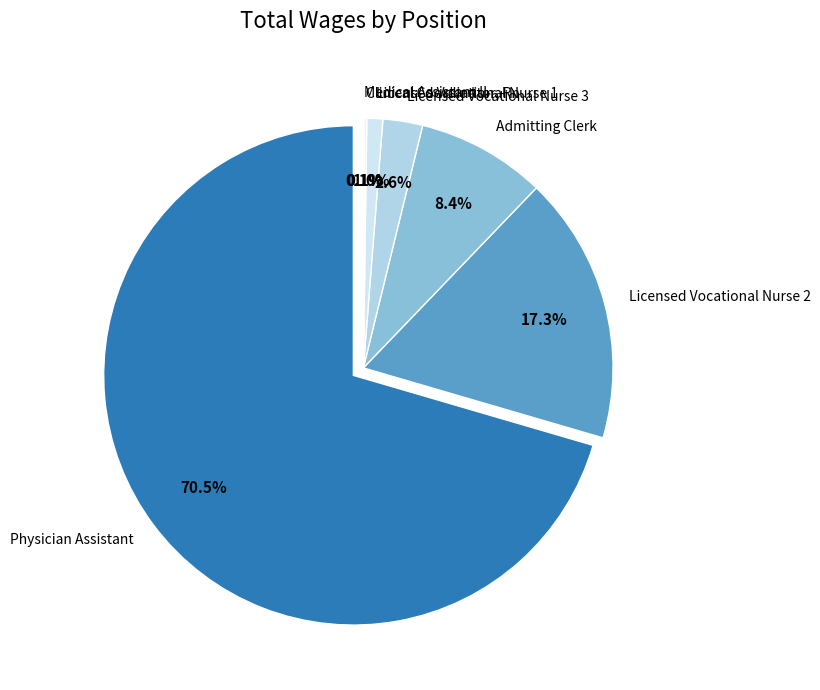

Do Admitting Clerk and Medical Assistant II together represent more than half of the pie?

No